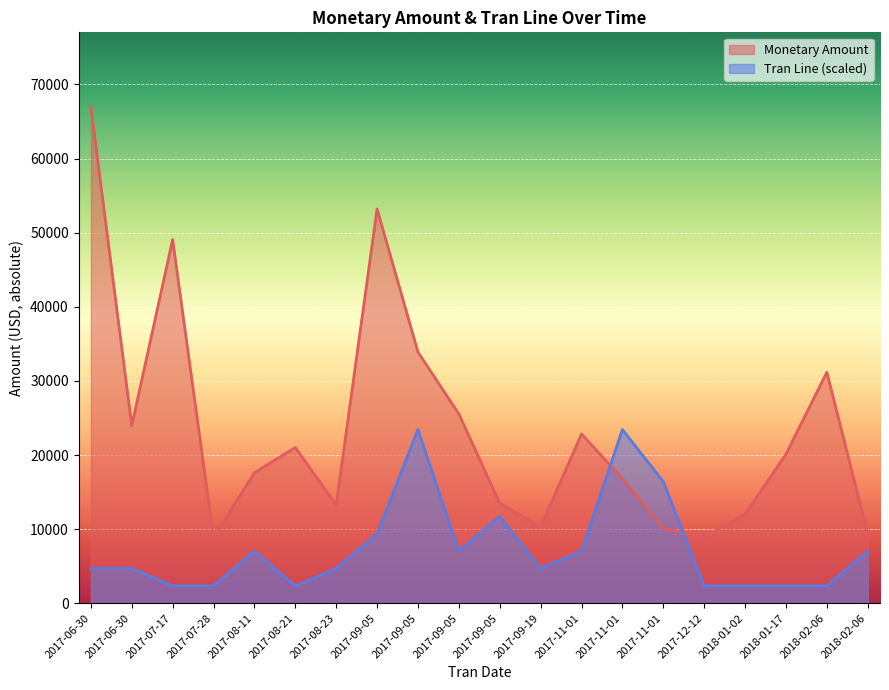

What are all the series names shown in the legend?

Monetary Amount, Tran Line (scaled)